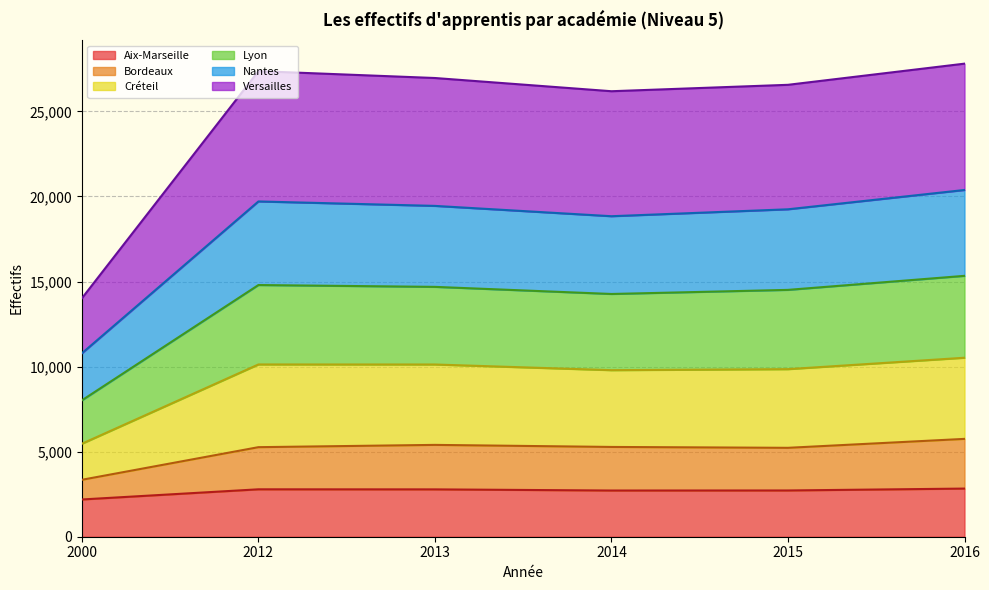

Is it true that Aix-Marseille equals 4449 at 2015?

False